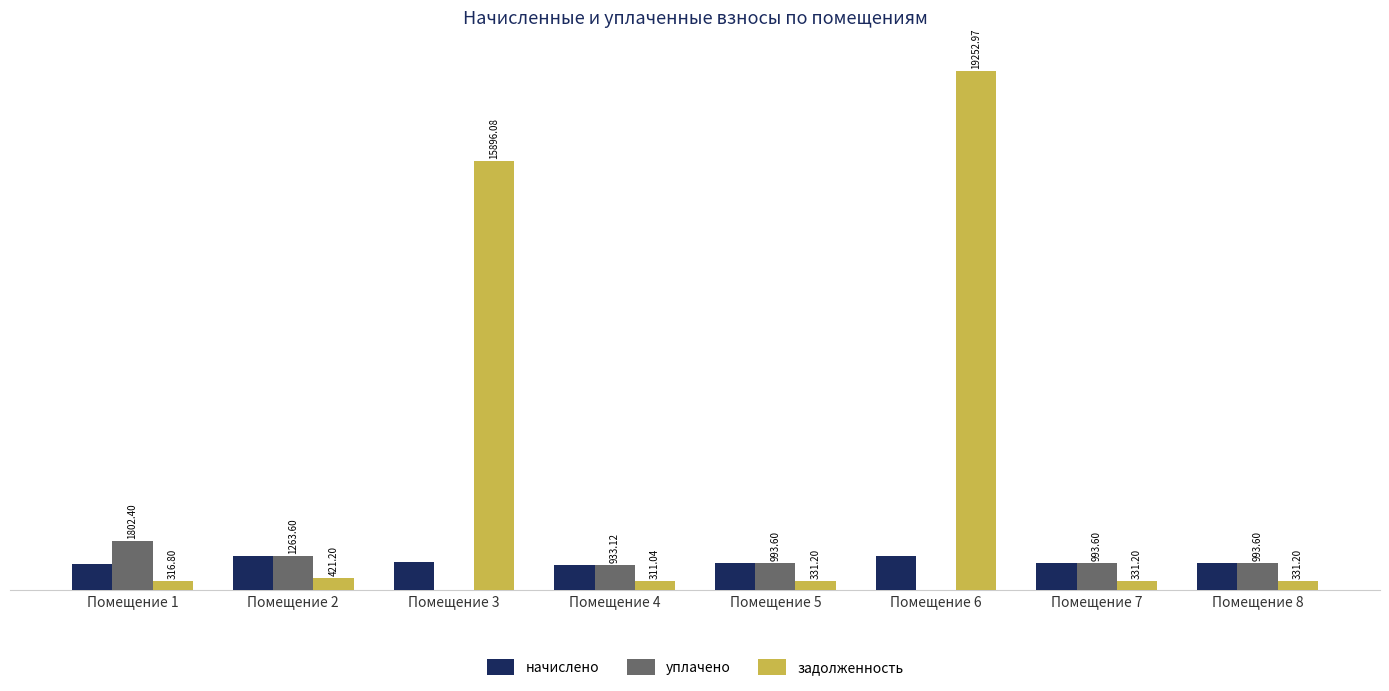

Which series has the largest total across all categories?

задолженность